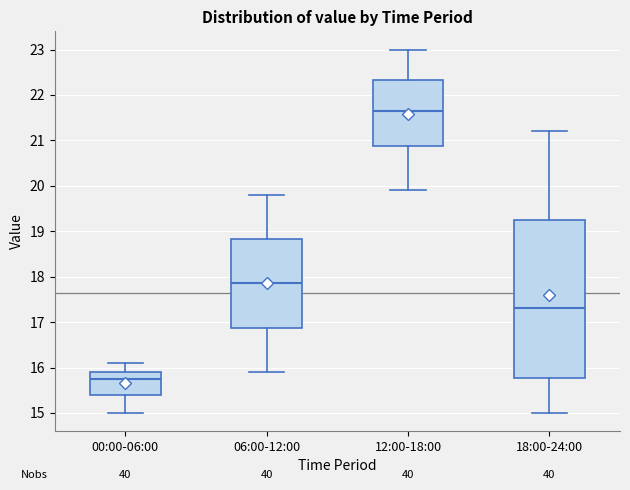

Reading left to right, transcribe this box plot: for each box, give where its median line is, the range the box spans, and where its two whiskers end, as read against the y-axis. The values are not printed on the chart, so give them approximately, as read against the axis.

00:00-06:00: median 15.8, box 15.4 to 15.9, whiskers 15.0 to 16.1
06:00-12:00: median 17.9, box 16.9 to 18.8, whiskers 15.9 to 19.8
12:00-18:00: median 21.7, box 20.9 to 22.3, whiskers 19.9 to 23.0
18:00-24:00: median 17.3, box 15.8 to 19.3, whiskers 15.0 to 21.2